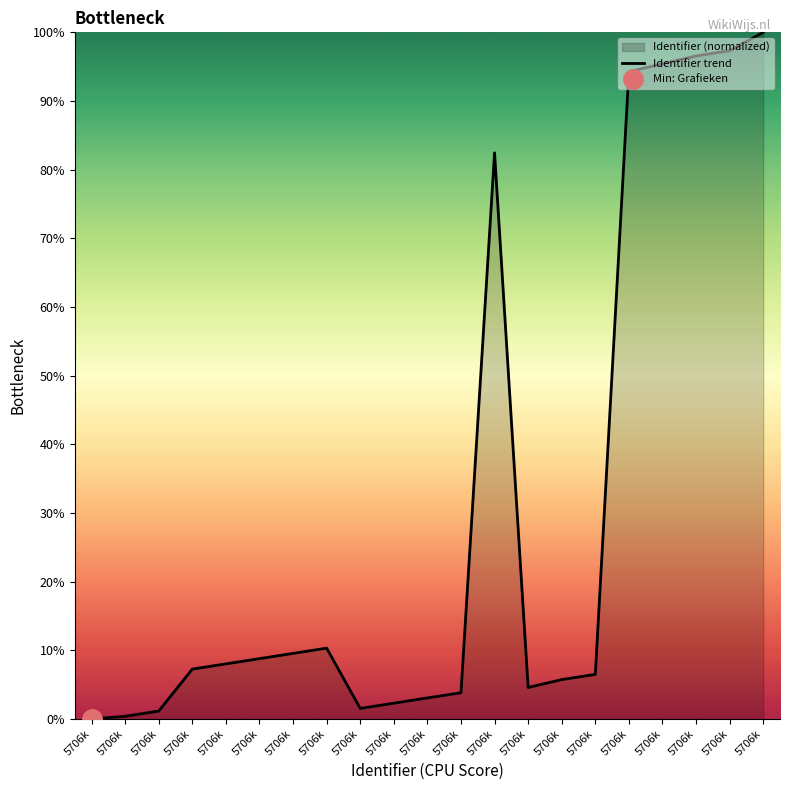

The chart shows a value of 82.4 at 5706k. True or false?

True